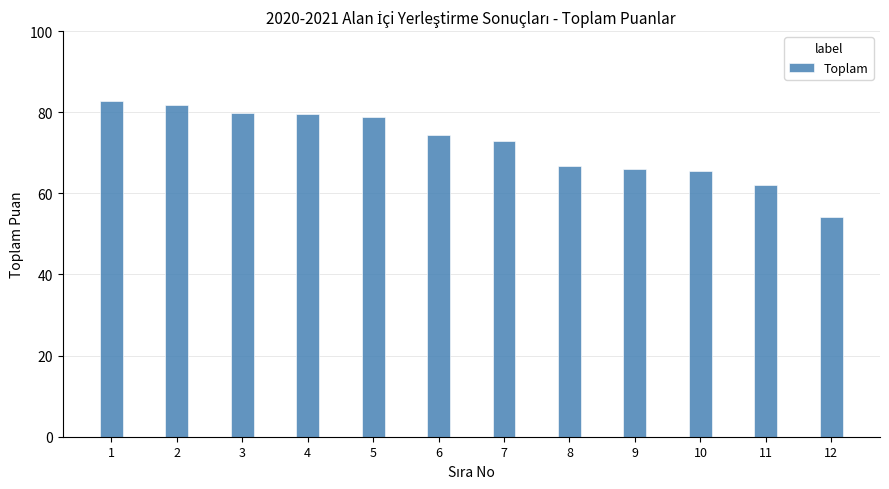

Reading left to right, list all the values displayed in this chart.

1=82.7	2=81.8	3=79.9	4=79.5	5=78.8	6=74.3	7=73.0	8=66.9	9=65.9	10=65.5	11=62.0	12=54.3